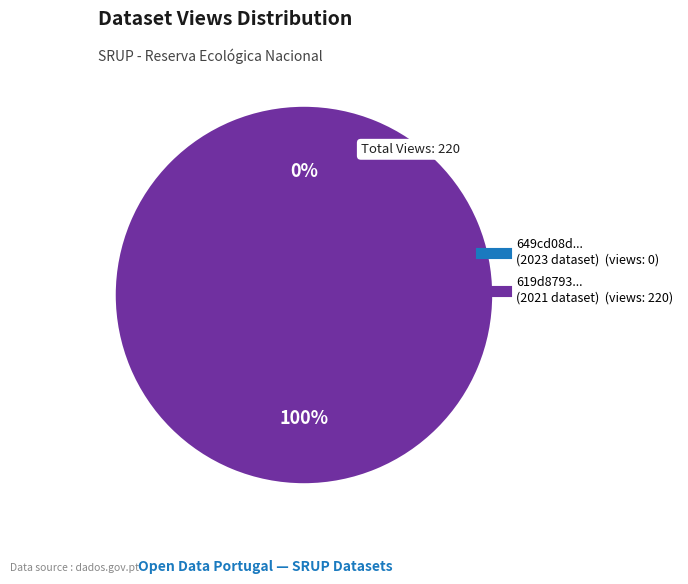

To the nearest percent, what is the combined percentage of 619d8793078190067ac063de and 649cd08d078190ea9c2176eb?

100%